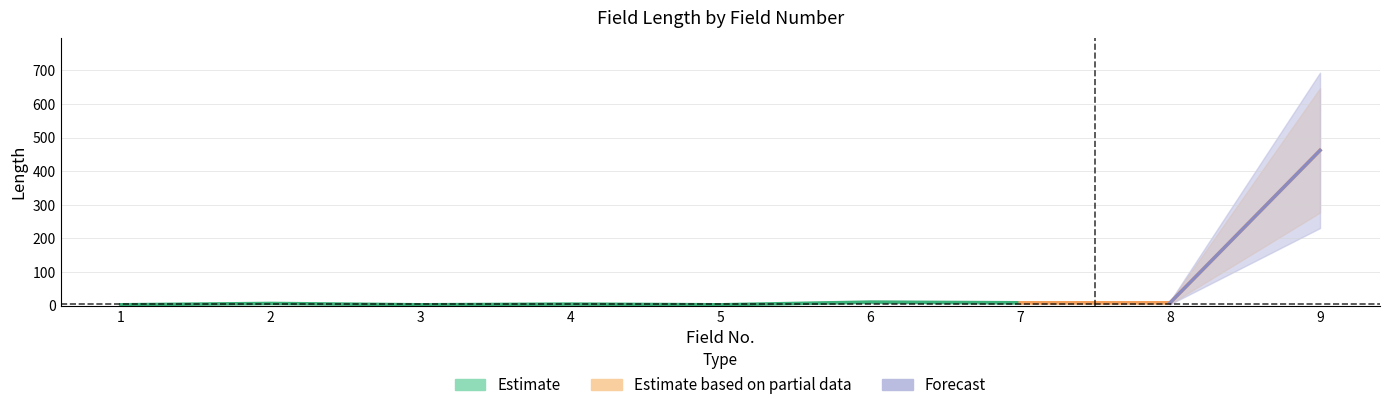

List the labels in order of value, smallest first.

1, 3, 5, 4, 2, 7, 8, 6, 9